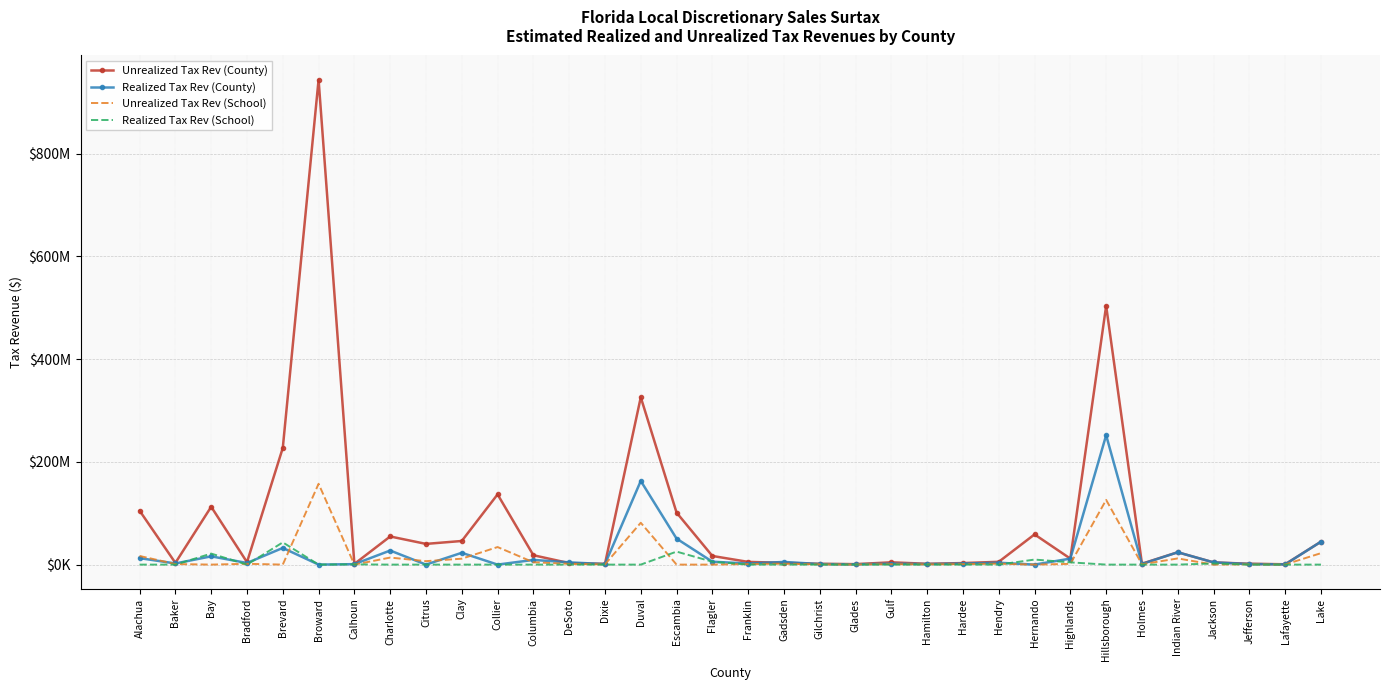

Between Charlotte and Holmes, which series saw the biggest shift?

Unrealized Tax Rev (County)